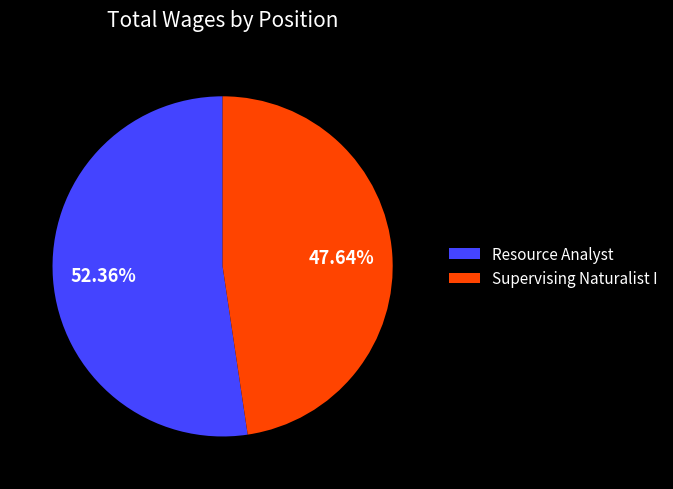

To the nearest percent, what percentage of the pie is Resource Analyst?

52%